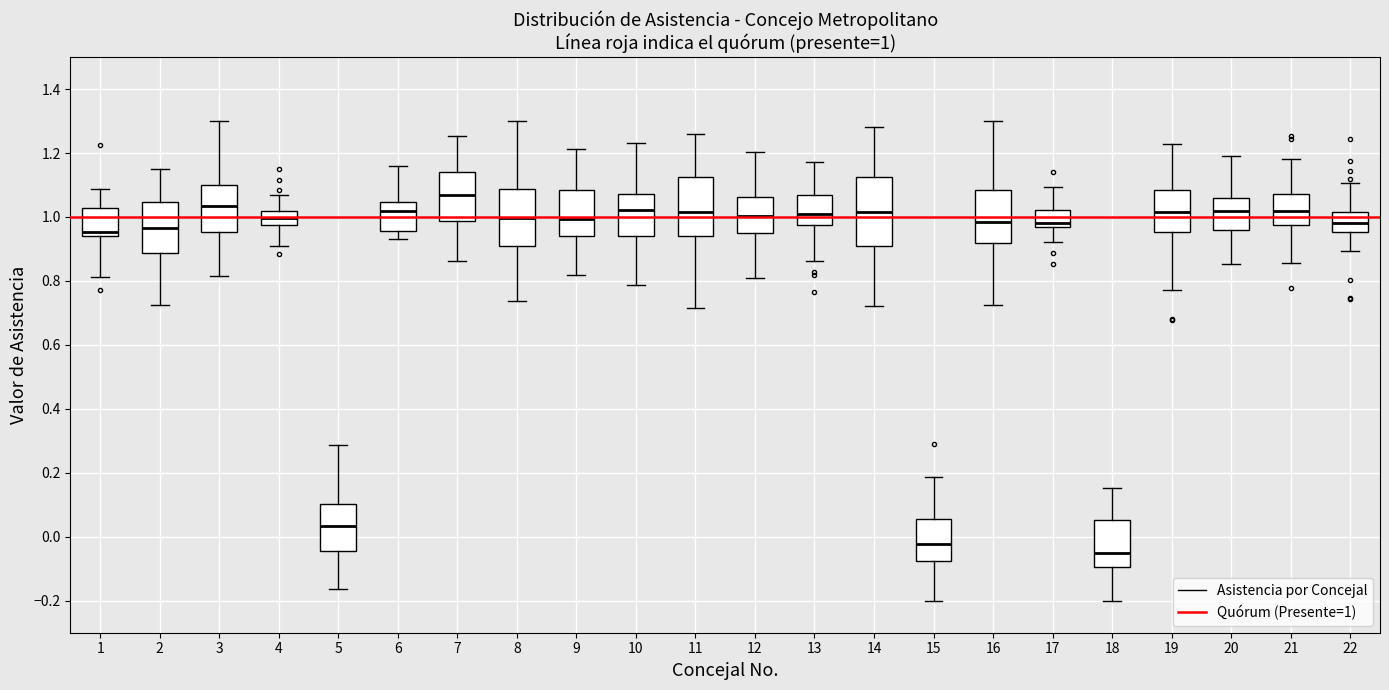

Which box's median line is the highest?

7